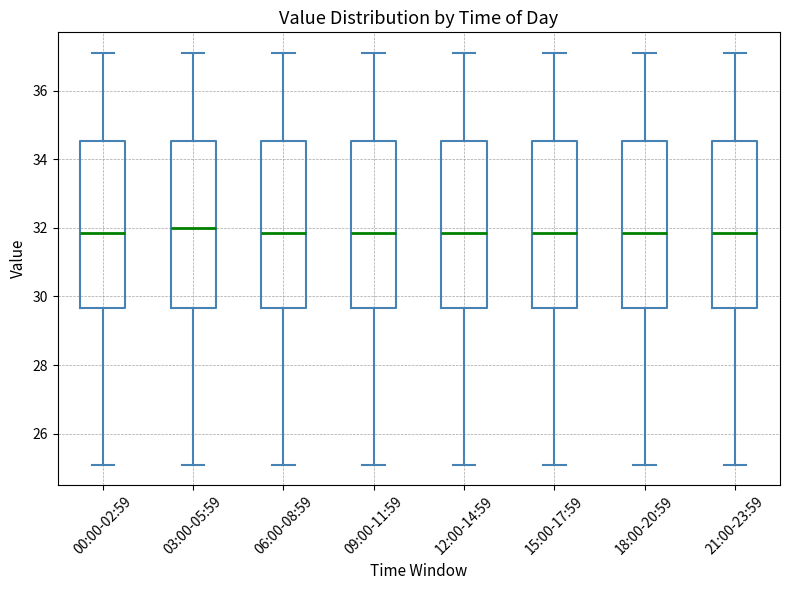

Where does the median line of the box for 00:00-02:59 sit on the y-axis? The values are not printed on the chart, so give them approximately, as read against the axis.

31.8